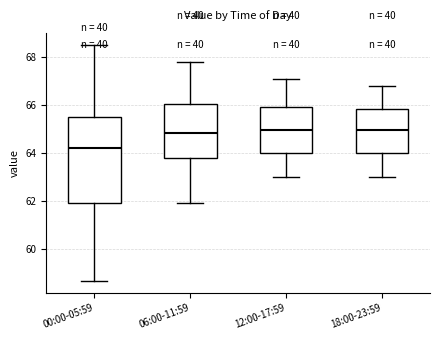

Reading left to right, read every box against the y-axis: the position of its median line, the range the box covers, and the ends of its whiskers. The values are not printed on the chart, so give them approximately, as read against the axis.

00:00-05:59: median 64.2, box 61.8 to 65.6, whiskers 58.6 to 68.6
06:00-11:59: median 64.8, box 63.8 to 66.0, whiskers 62.0 to 67.8
12:00-17:59: median 65.0, box 64.0 to 66.0, whiskers 63.0 to 67.2
18:00-23:59: median 65.0, box 64.0 to 65.8, whiskers 63.0 to 66.8